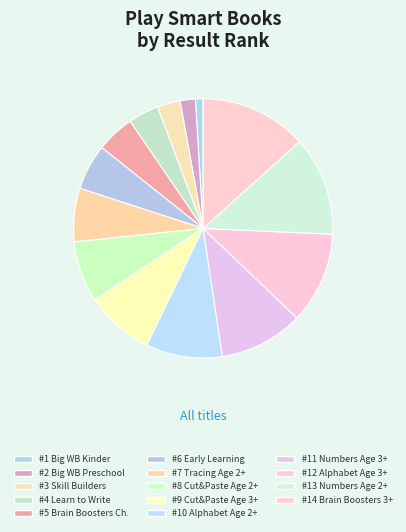

Count the number of slices in the pie.

14